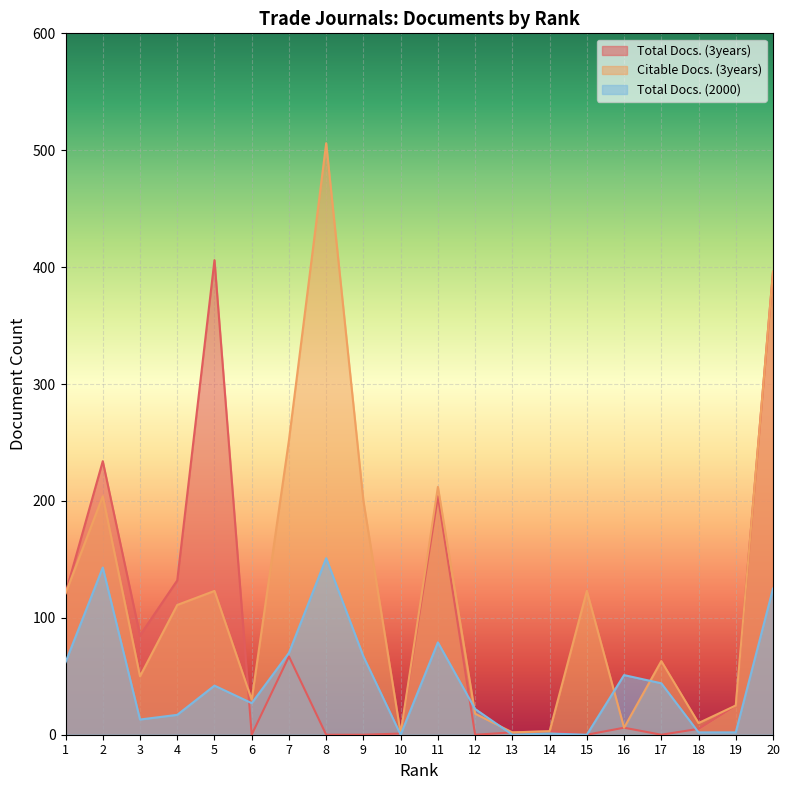

Which series ends up on top after the final intersection of Citable Docs. (3years) and Total Docs. (2000)?

Citable Docs. (3years)